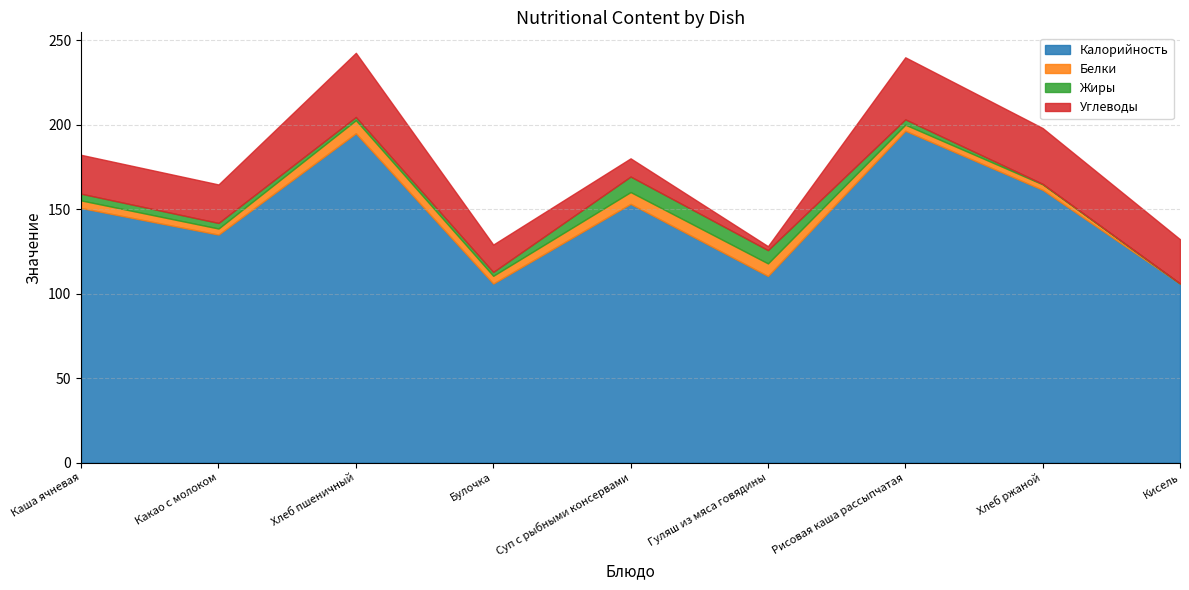

Between Гуляш из мяса говядины and Хлеб ржаной, which series saw the biggest shift?

Калорийность